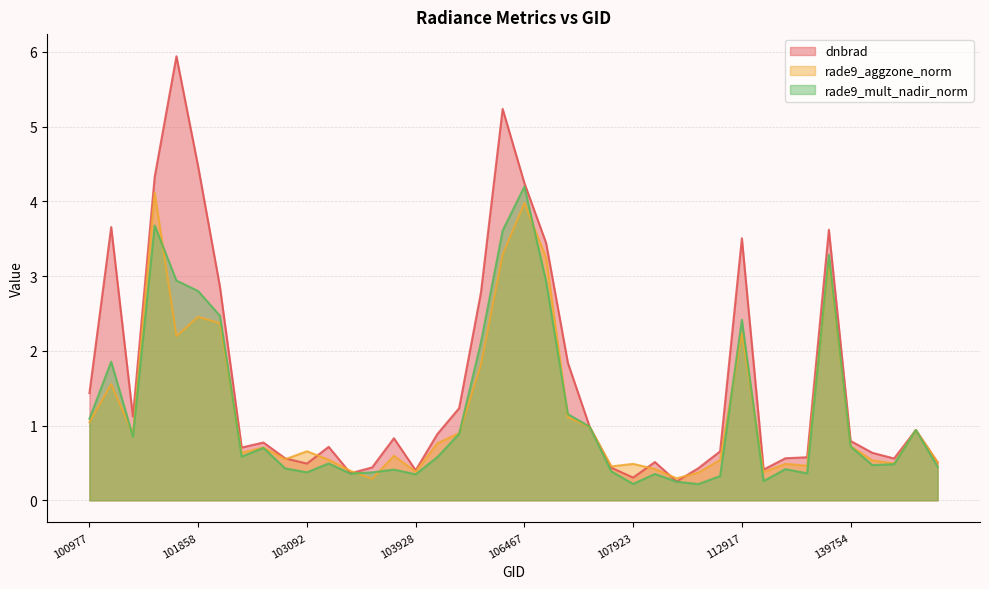

Is it true that dnbrad equals 1.1 at 101111?

True